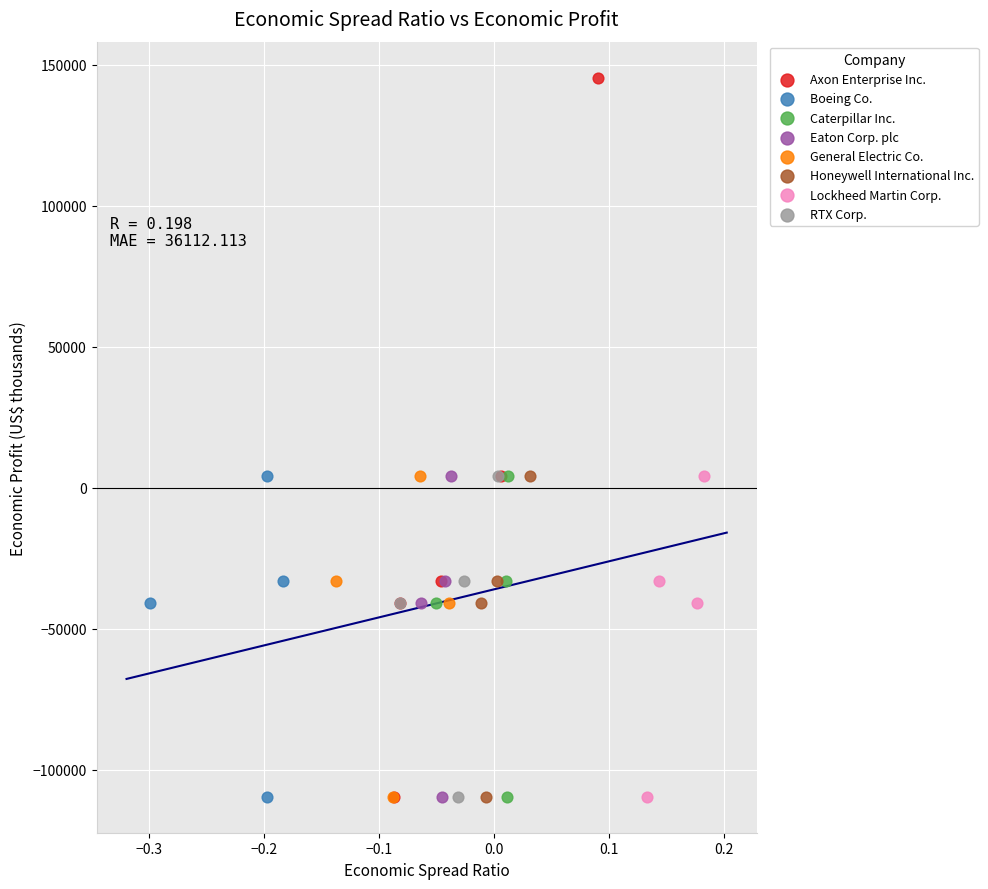

Which series reaches the maximum Y coordinate?

Axon Enterprise Inc.